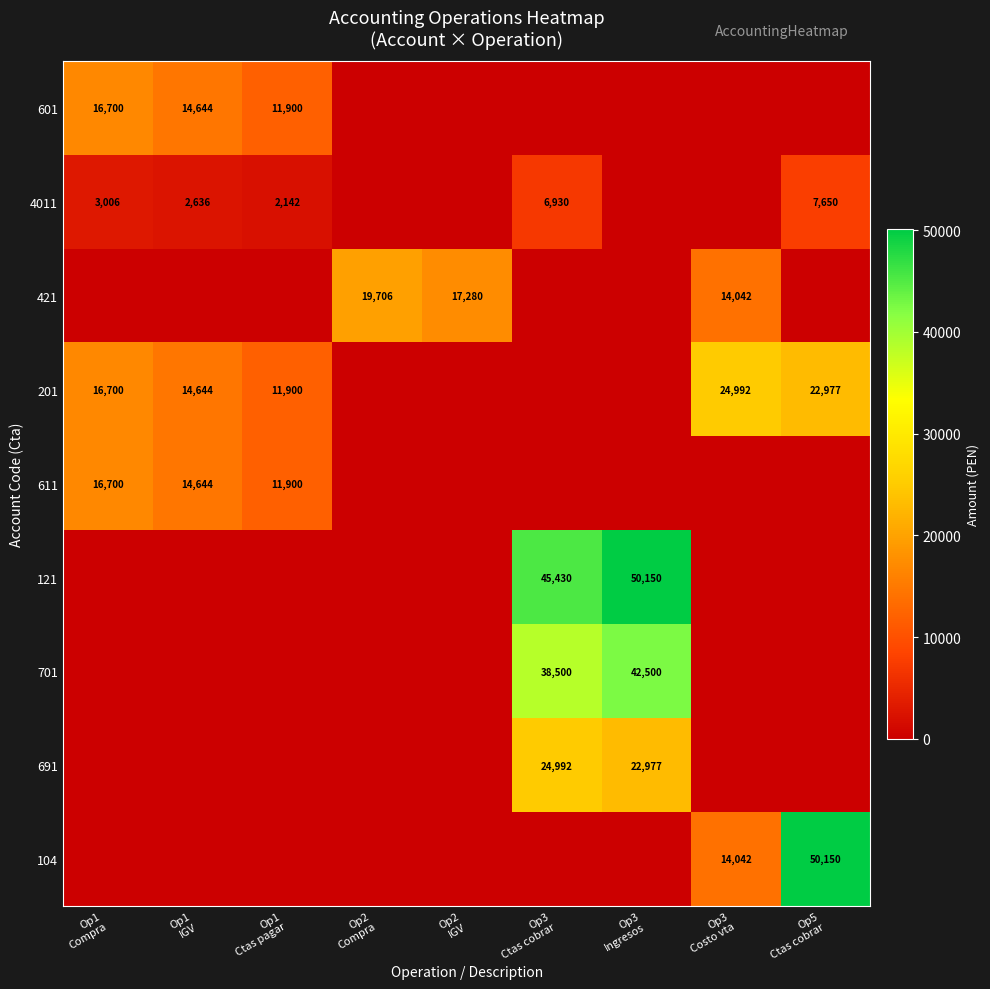

Rank the categories by 701 value from lowest to highest.

Op1 Compra, Op1 IGV, Op1 Ctas pagar, Op2 Compra, Op2 IGV, Op3 Costo vta, Op5 Ctas cobrar, Op3 Ctas cobrar, Op3 Ingresos